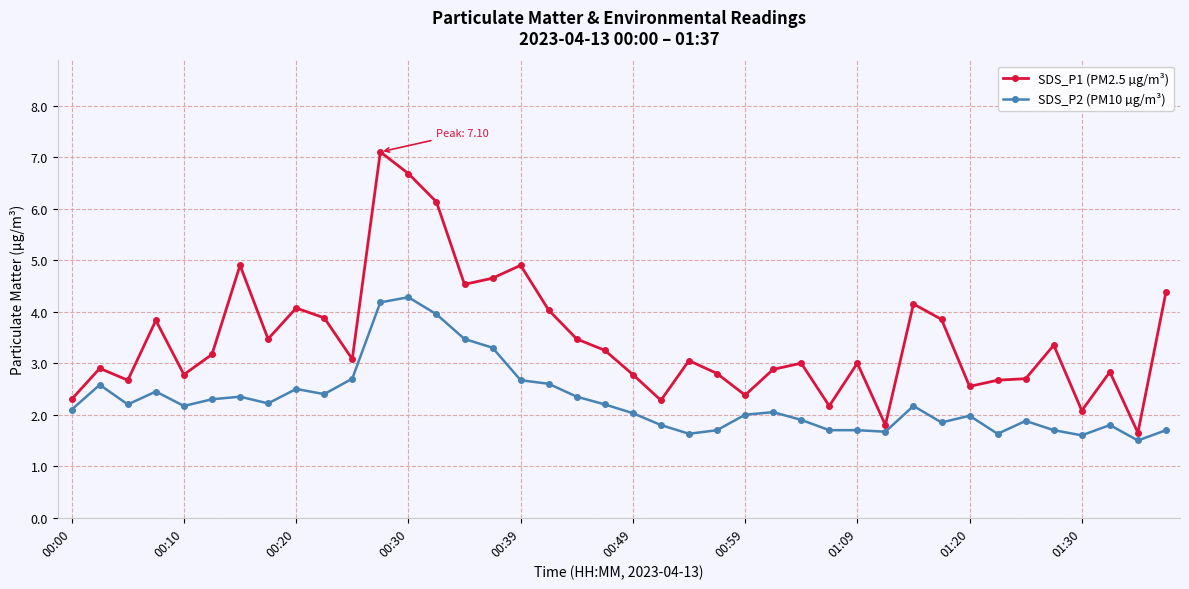

Rank the series by their average value, from lowest to highest.

SDS_P2 (PM10 µg/m³), SDS_P1 (PM2.5 µg/m³)